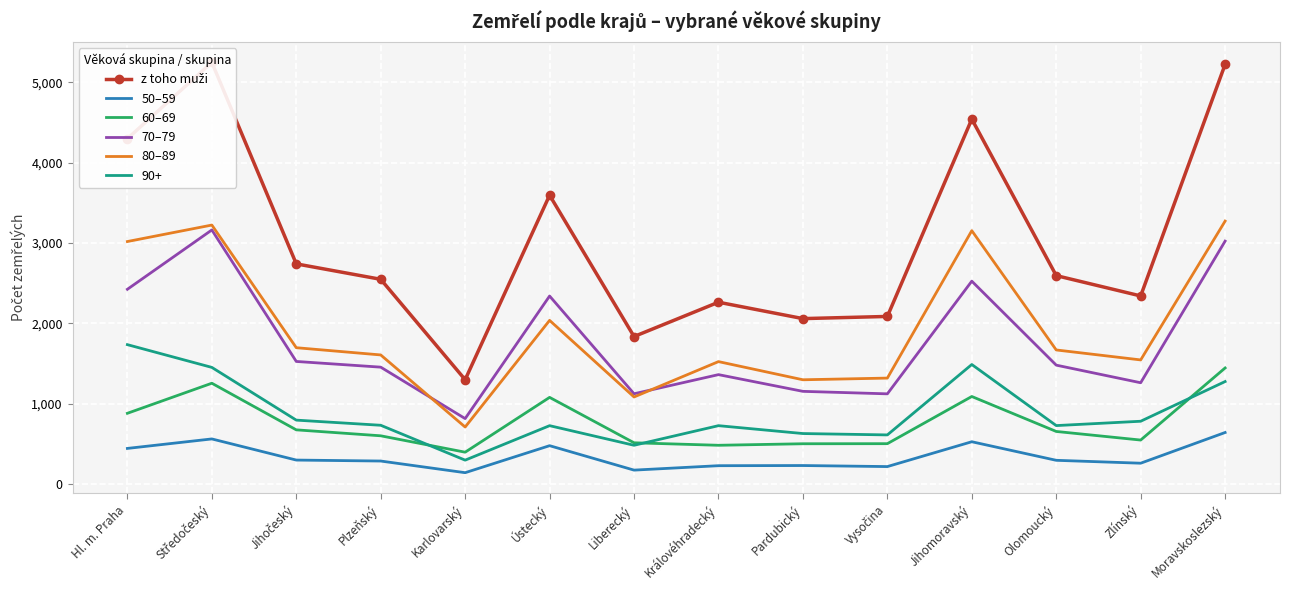

What is the approximate value of 50–59 at Moravskoslezský, to the nearest 100?

600